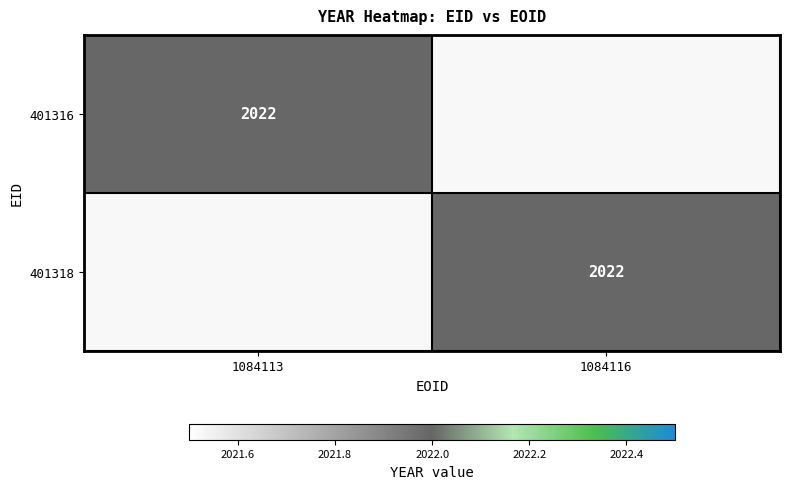

True or false: 401318 has a value of 2022 at 1084116.

True